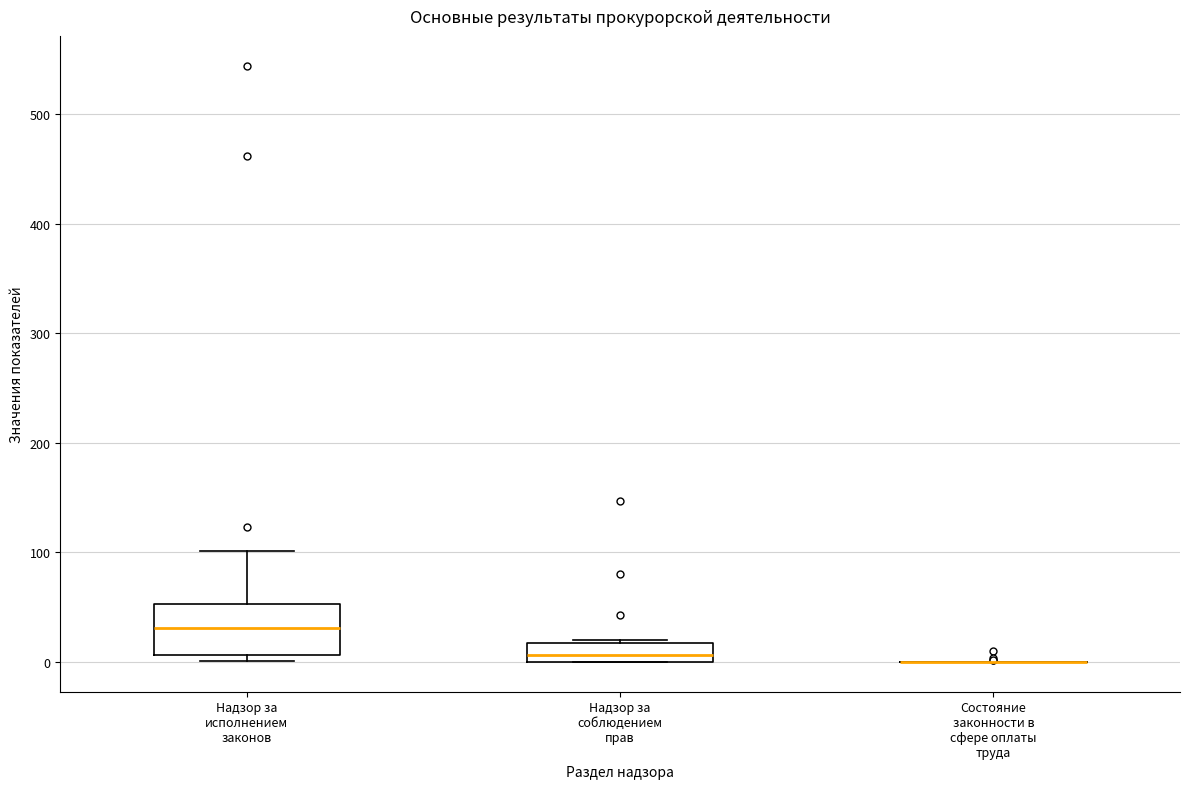

Reading left to right, read every box against the y-axis: the position of its median line, the range the box covers, and the ends of its whiskers. The values are not printed on the chart, so give them approximately, as read against the axis.

Надзор за исполнением законов: median 30, box 10 to 50, whiskers 0 to 100
Надзор за соблюдением прав: median 10, box 0 to 20, whiskers 0 to 20
Состояние законности в сфере оплаты труда: box collapsed to a line at 0, whiskers 0 to 0